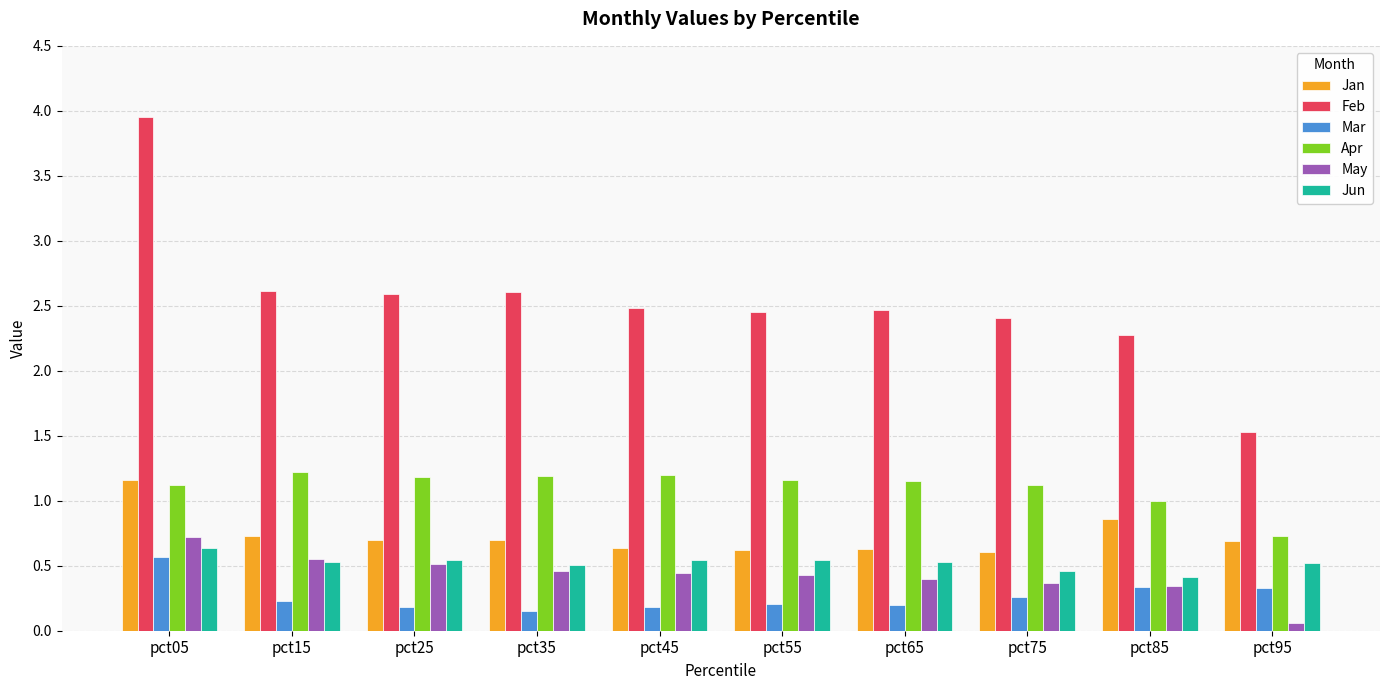

Which label corresponds to the smallest value in the chart?

pct95